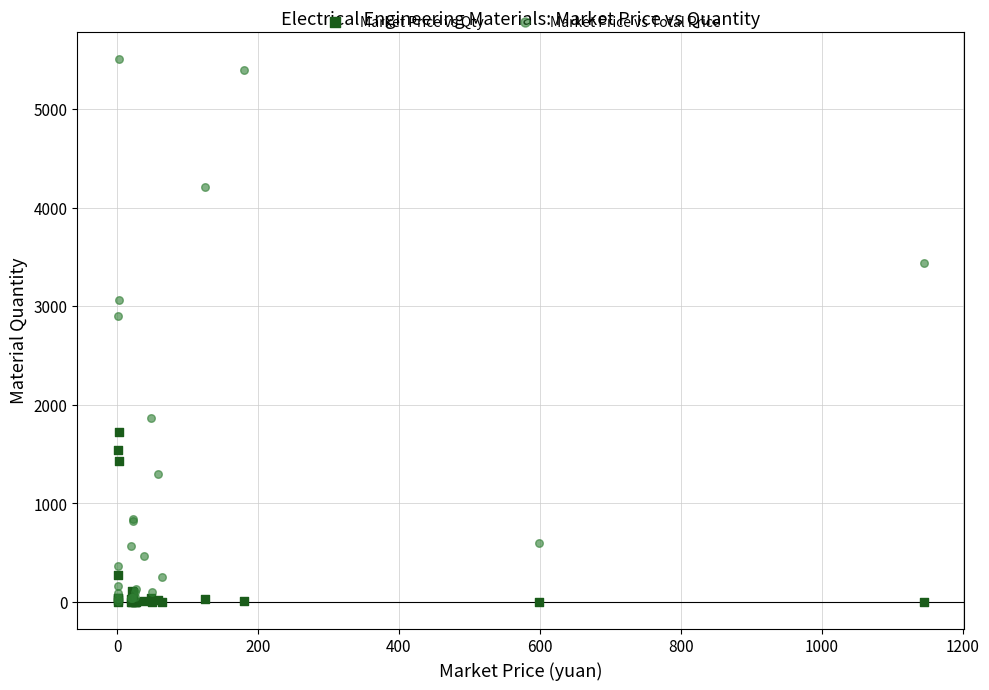

Across all series, what Y value is closest to 2752?

2898.1